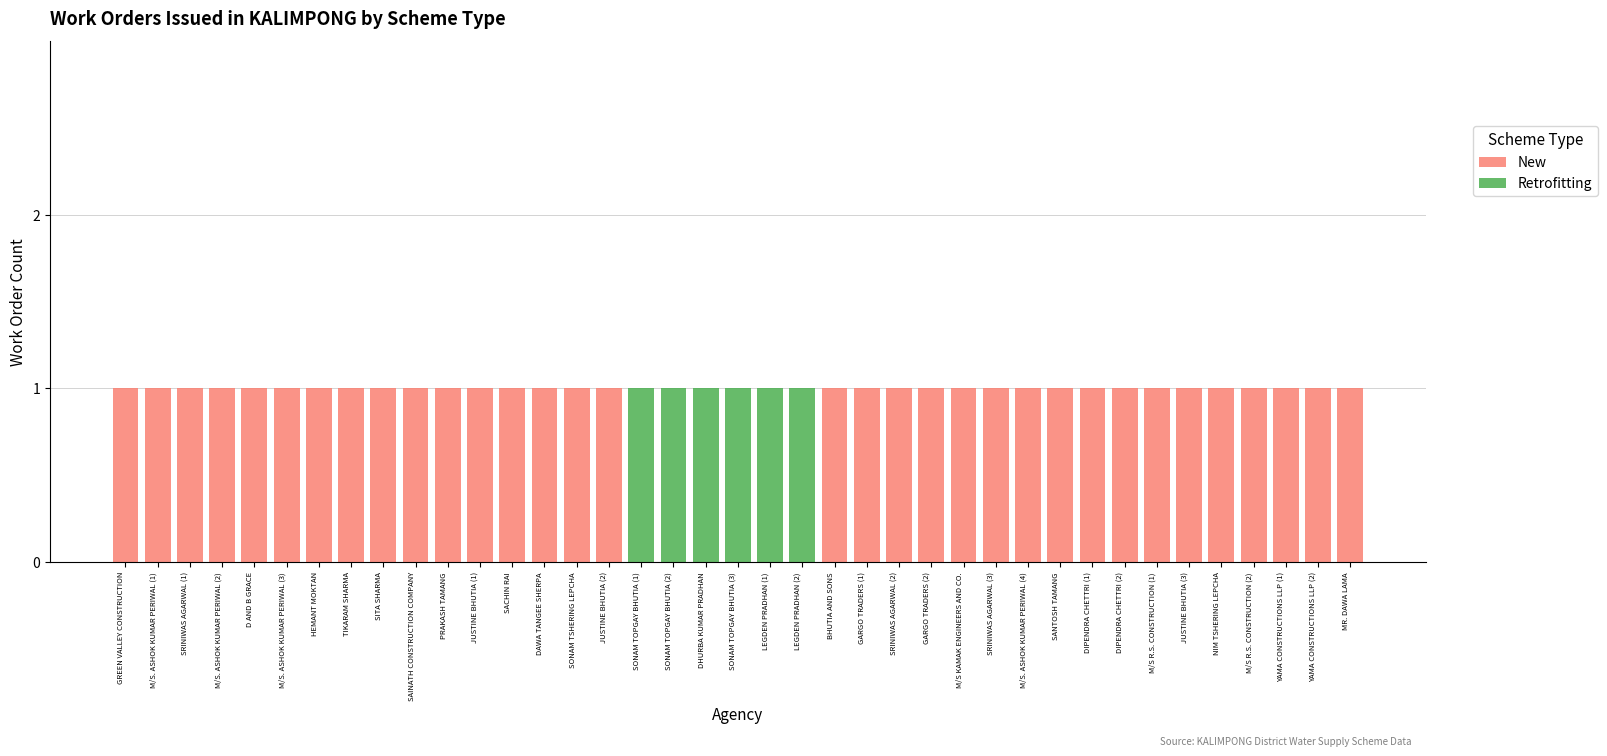

The value of New at YAMA CONSTRUCTIONS LLP (2) is 0. True or false?

False